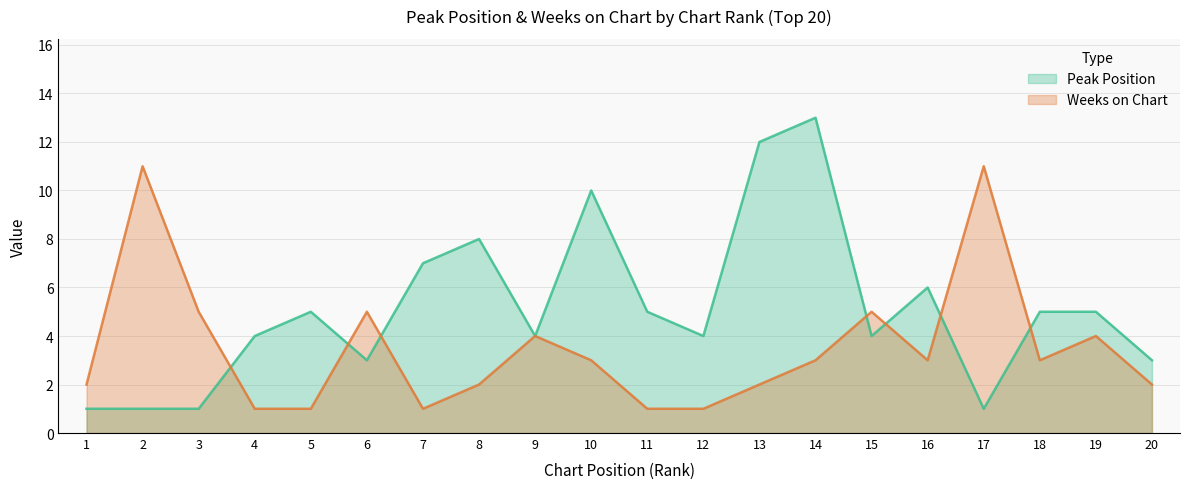

Is the value of Peak Position at 18 greater than the value of Weeks on Chart at 17?

No